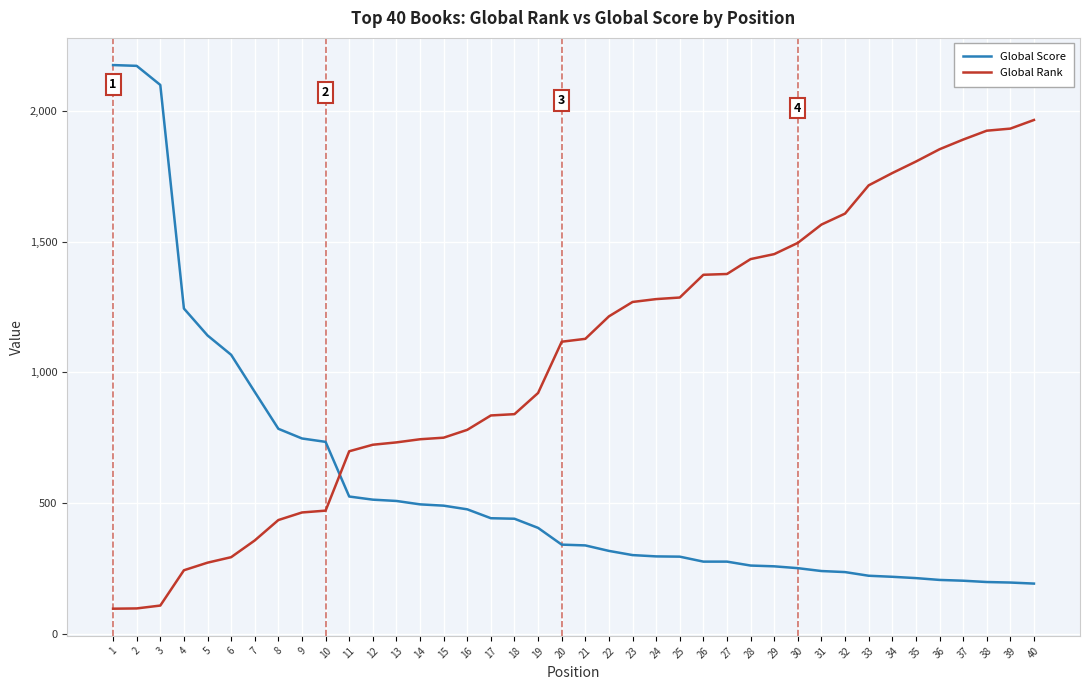

What is the difference between the highest and lowest values at 16?

304